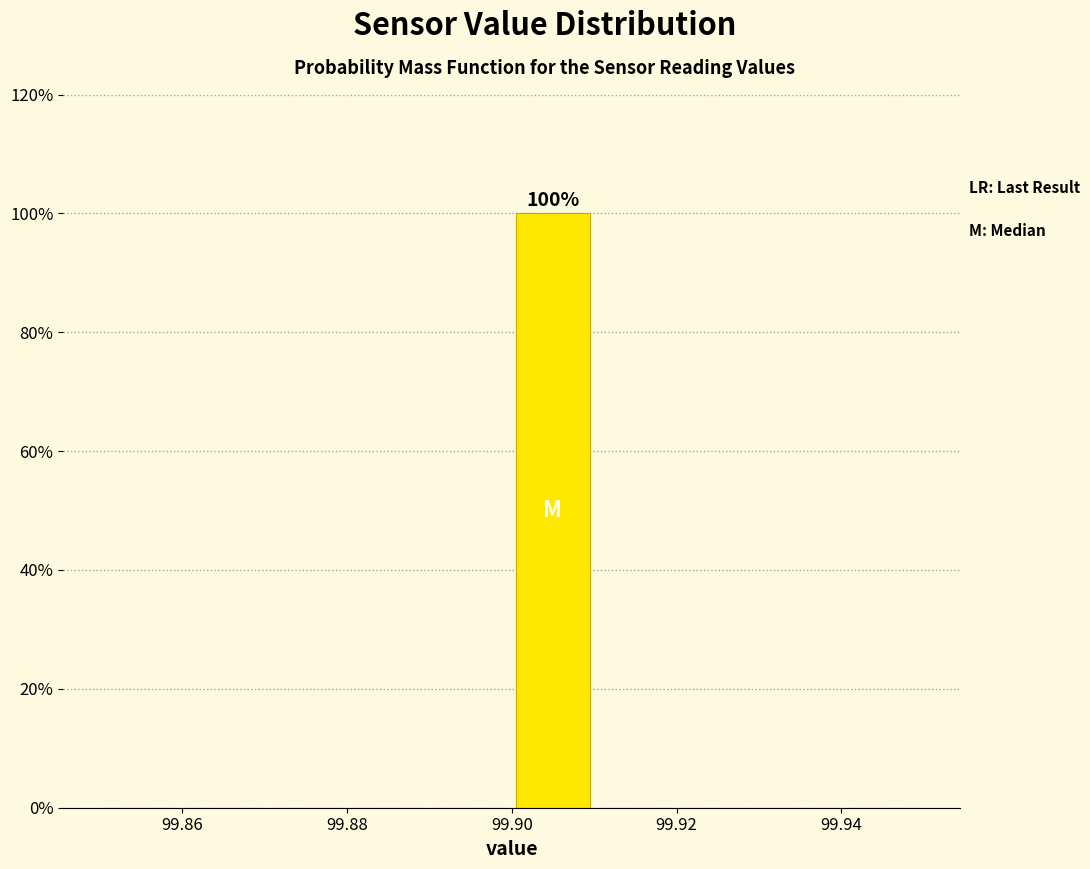

Over which range of the x-axis is the bar tallest?

99.90 to 99.91